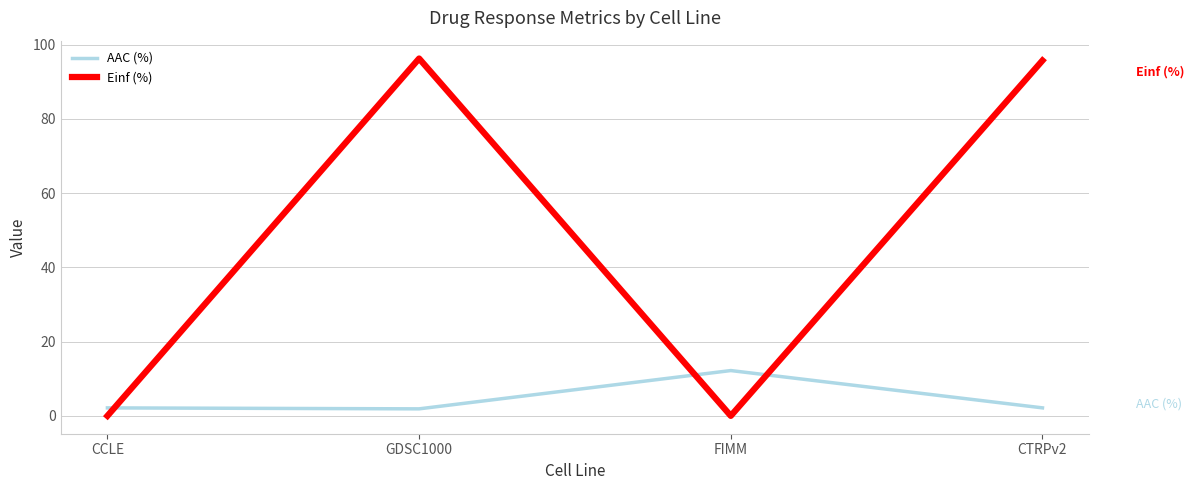

Is this an area chart (filled region under the line)?

No